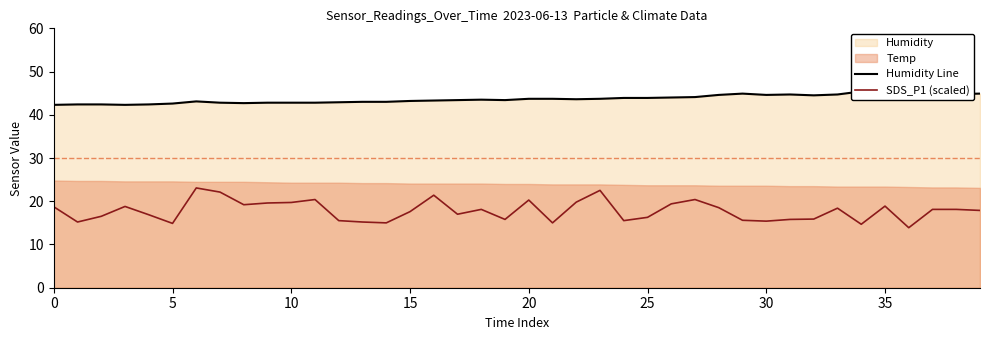

Rank the series by their maximum value, from lowest to highest.

SDS_P1 (scaled), Humidity Line